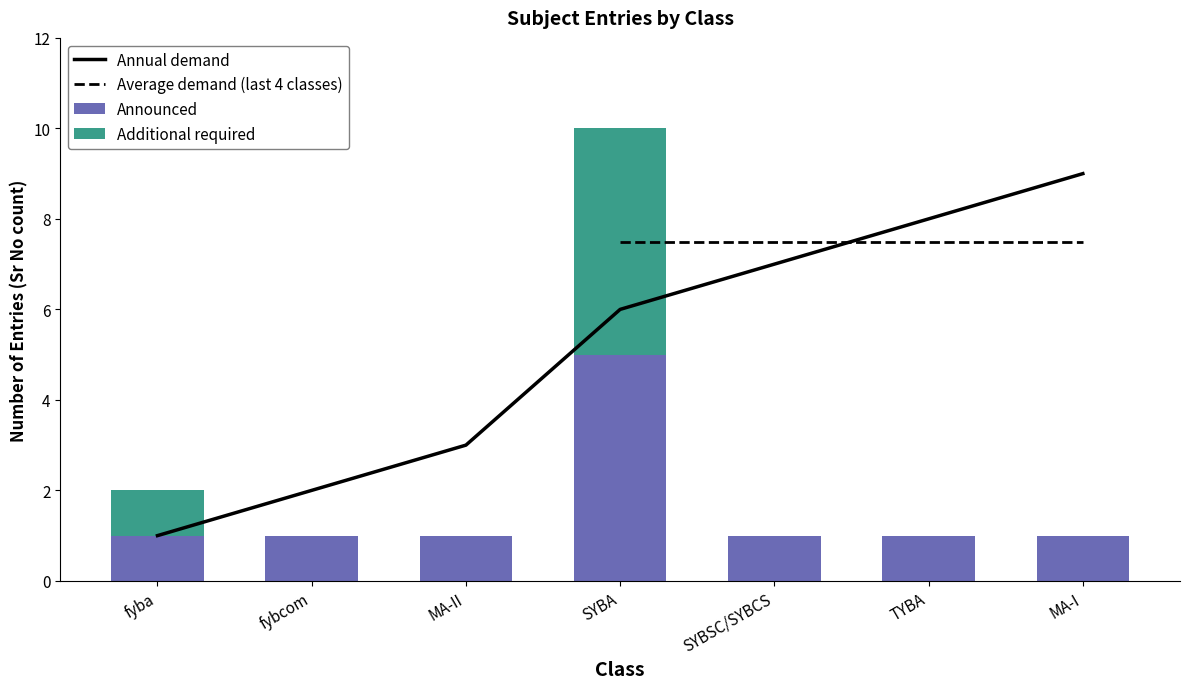

What position from the left is MA-II?

3